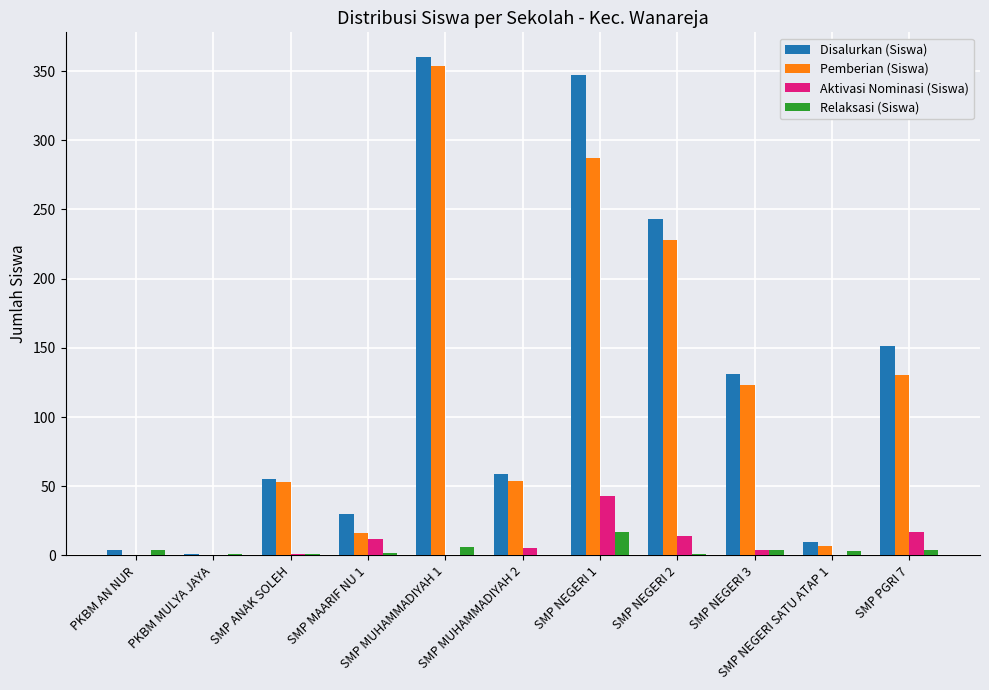

What is the greatest value displayed?

360